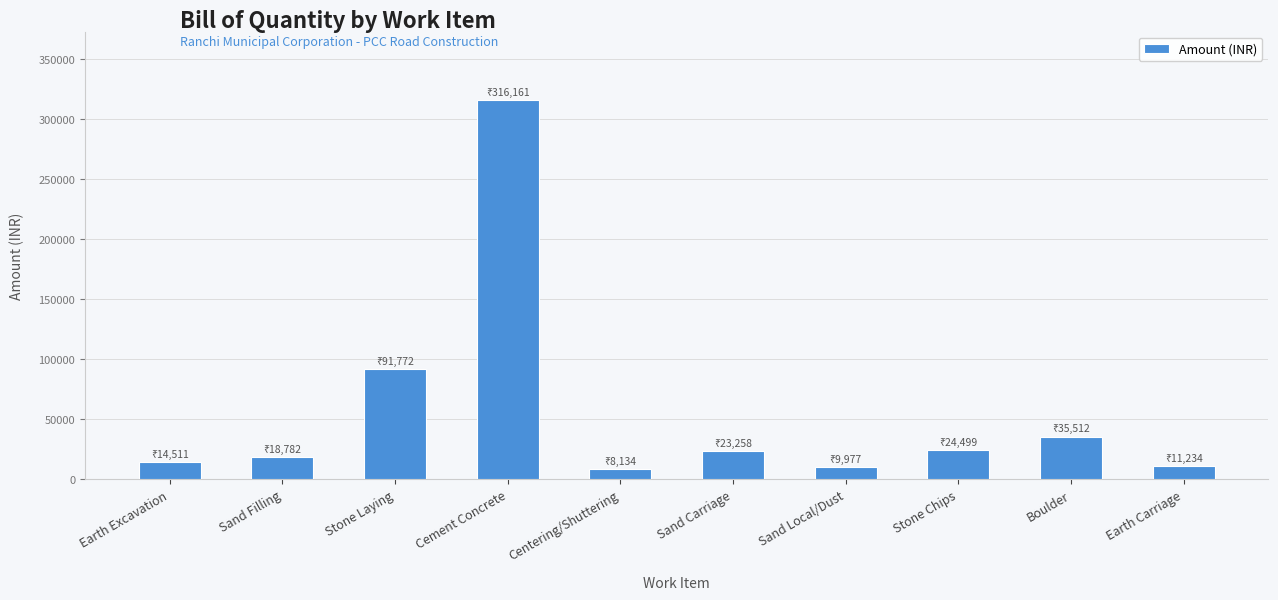

The chart shows a value of 39218.2 at Sand Carriage. True or false?

False